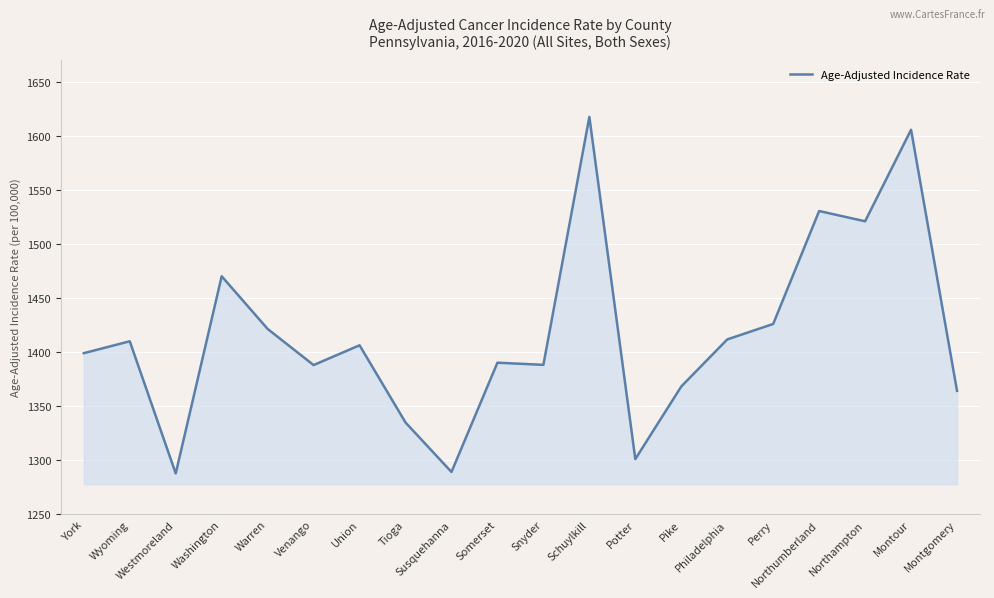

What is the smallest value displayed?

1287.8